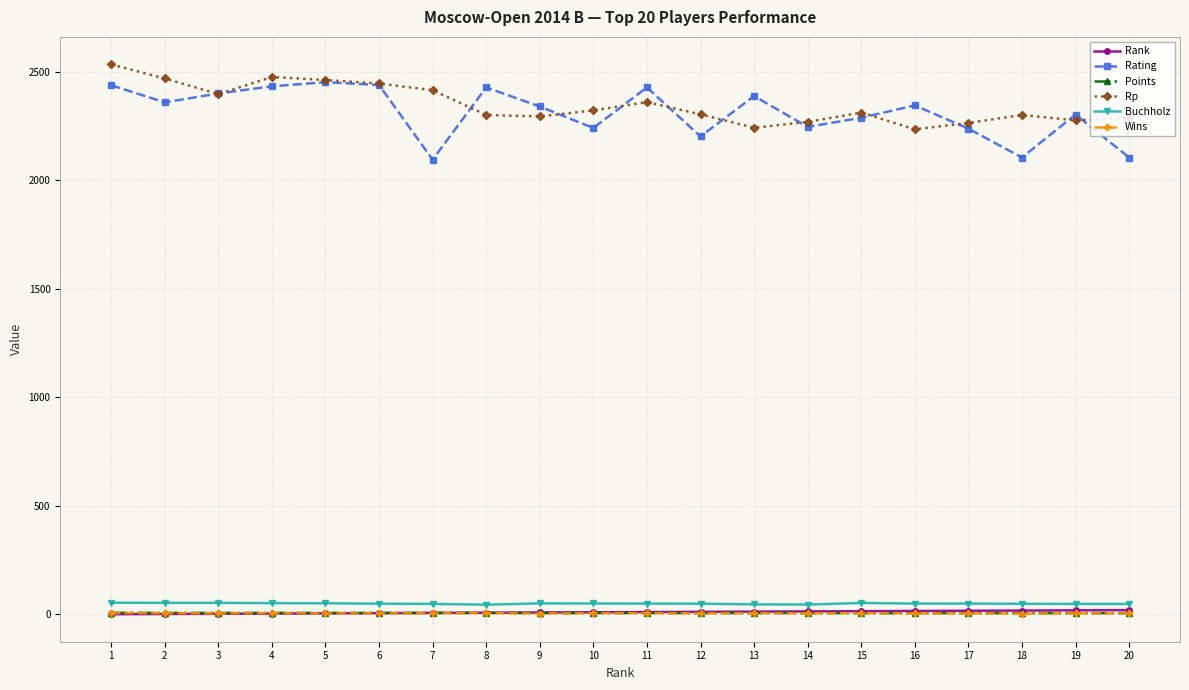

What is the difference between the maximum and minimum values in the Rp series?

299.0